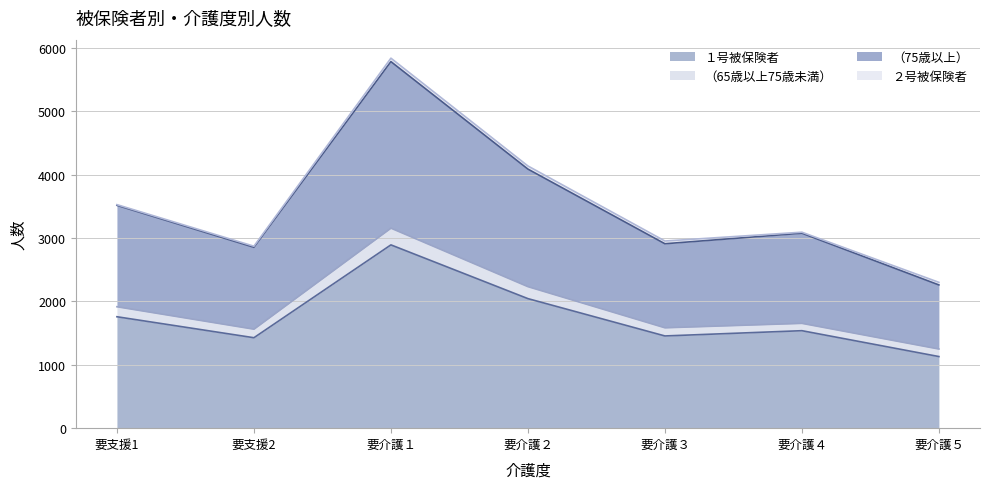

Is it true that １号被保険者 equals 2089 at 要介護４?

False